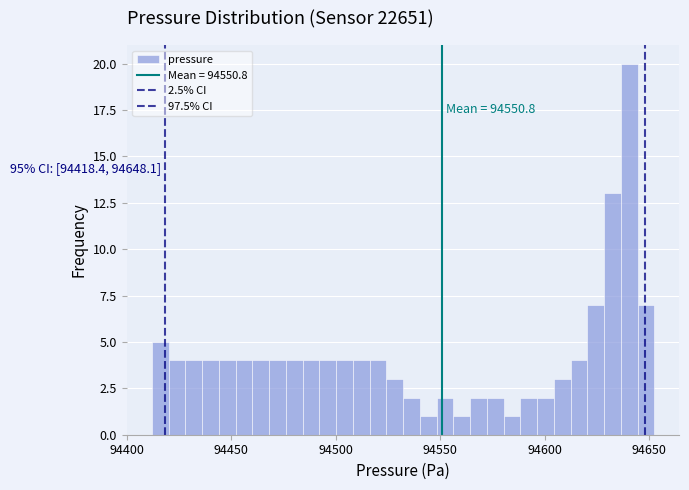

Read against the x-axis, roughly where is the centre of the tallest bar?

94640